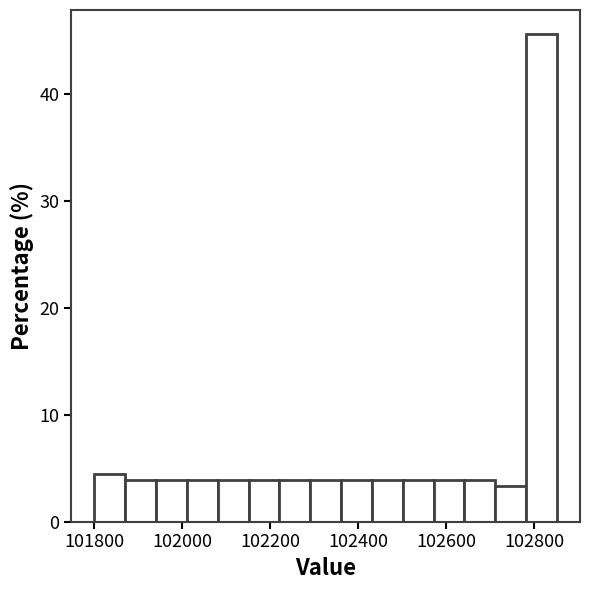

Read against the x-axis, roughly where is the centre of the tallest bar?

102820